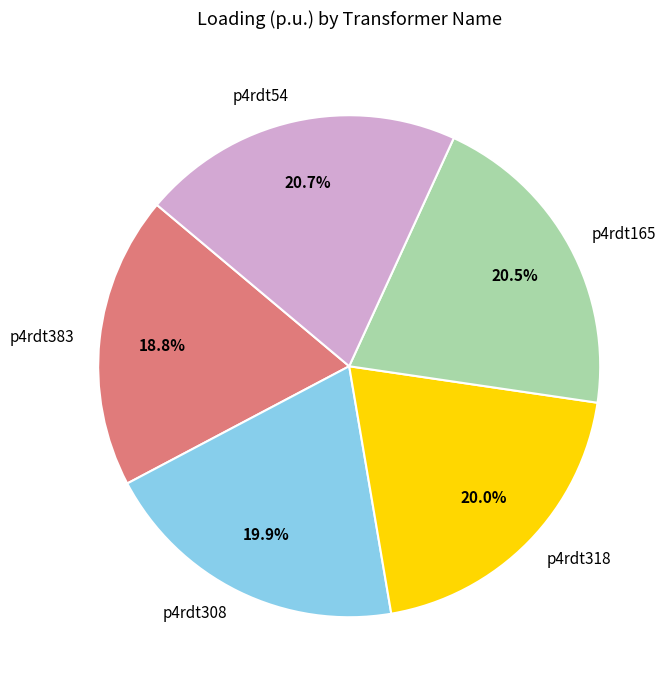

How many segments does this pie chart have?

5